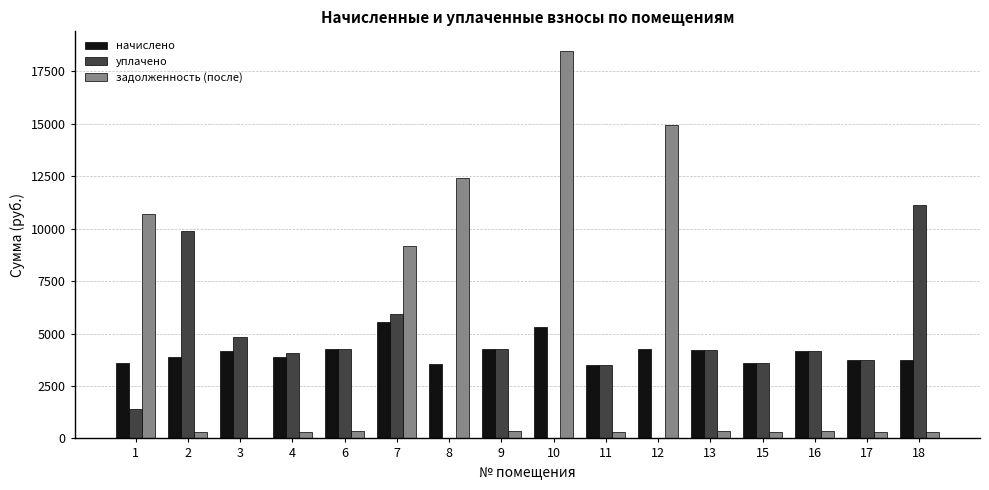

What is the sum of all задолженность (после) values?

69009.8